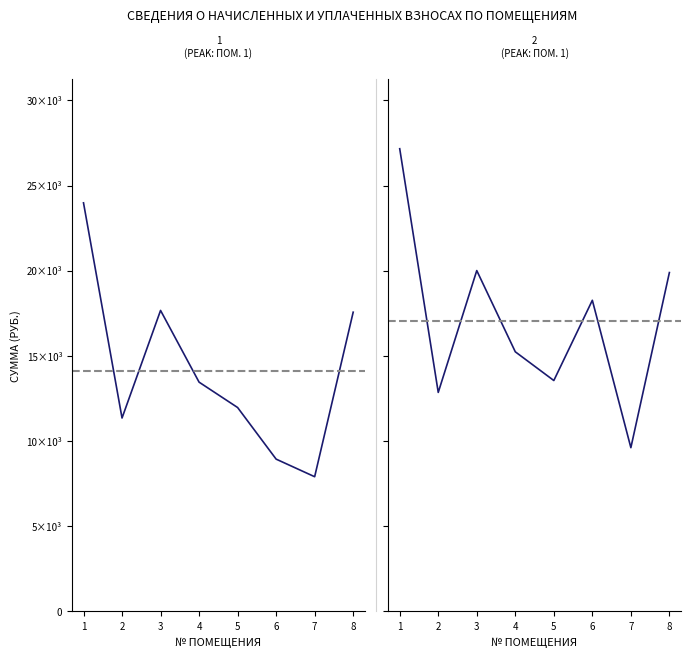

True or false: задолженность (пени) and задолженность (взнос) intersect in this chart.

False